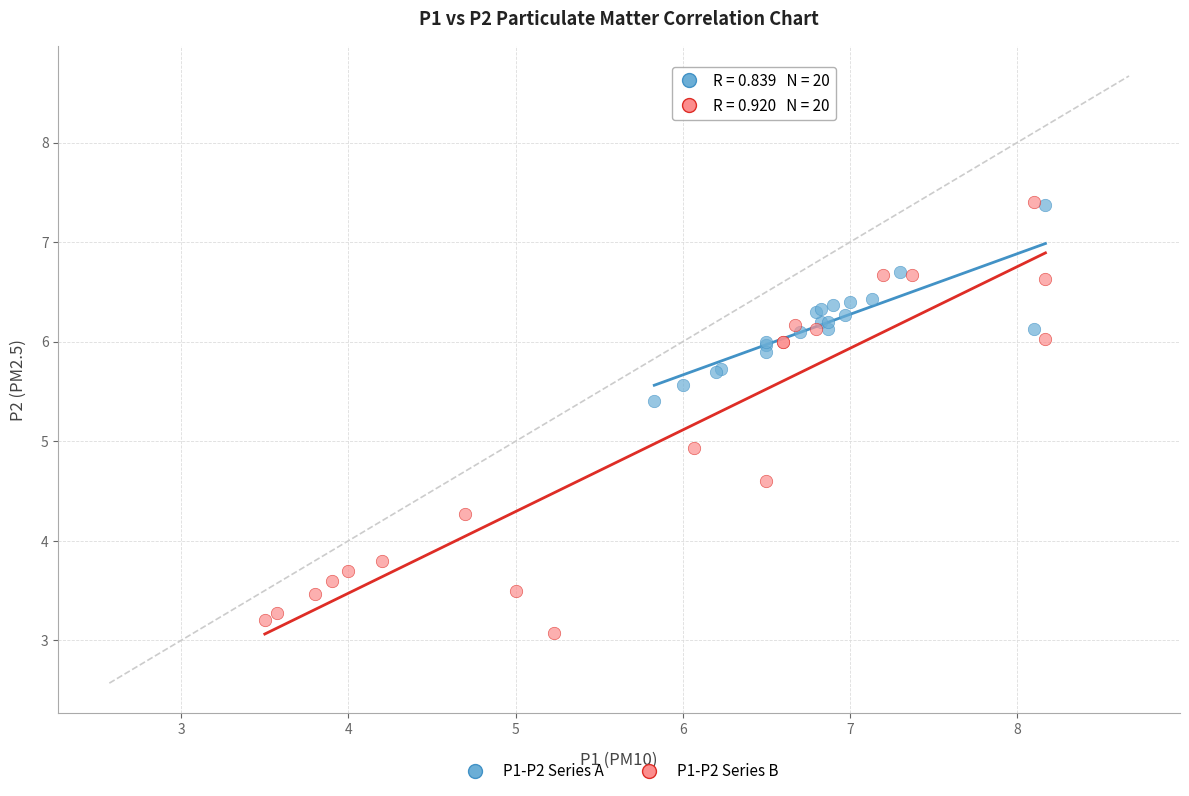

Which series reaches the minimum Y coordinate?

P1-P2 Series B